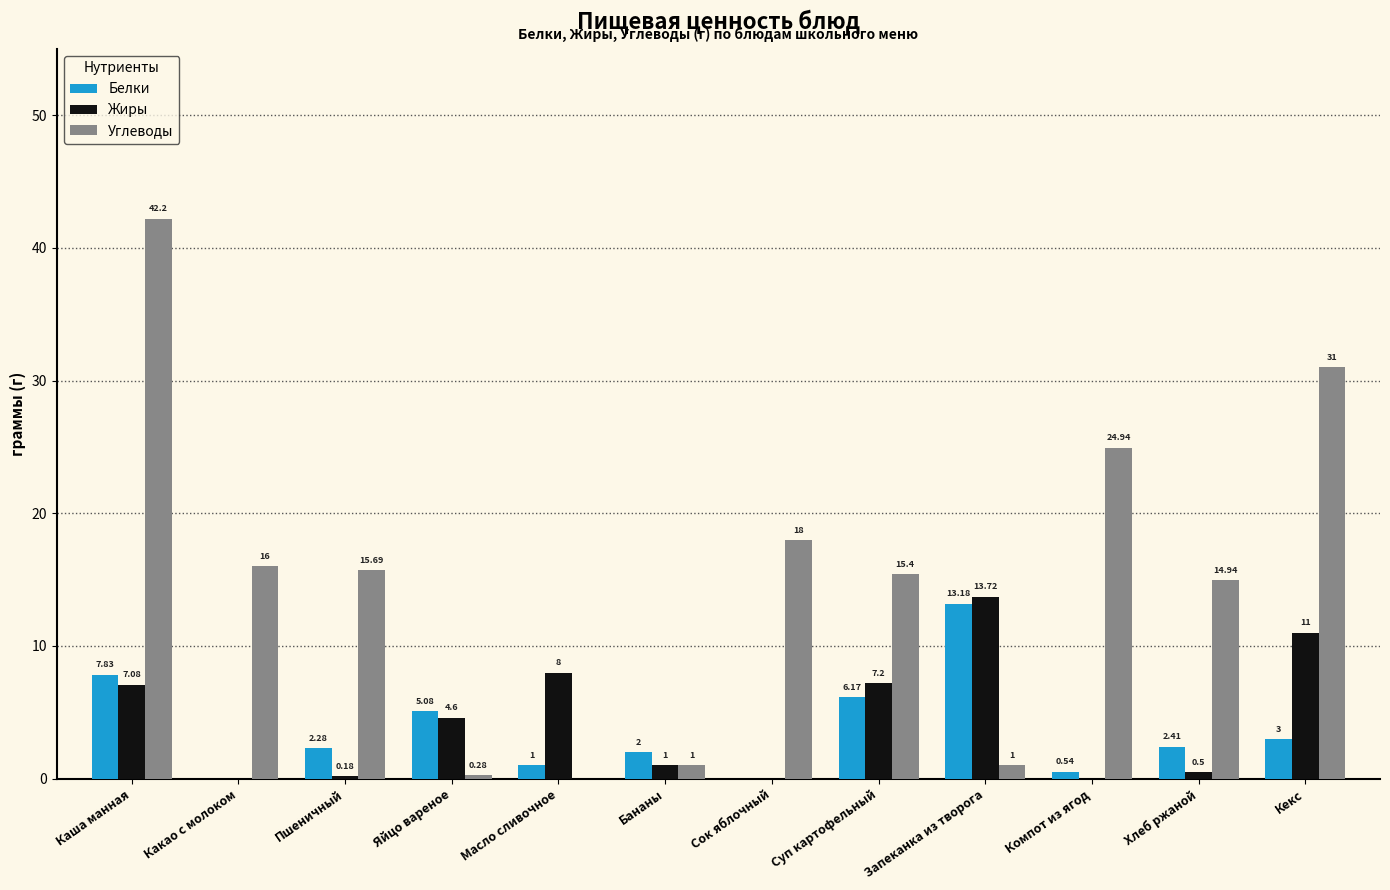

Between Каша манная and Сок яблочный, which series saw the biggest shift?

Углеводы